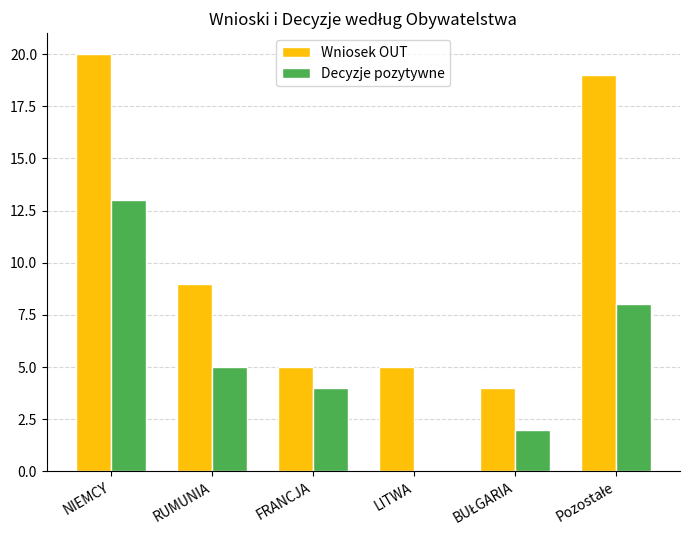

The value of Wniosek OUT at NIEMCY is 20. True or false?

True